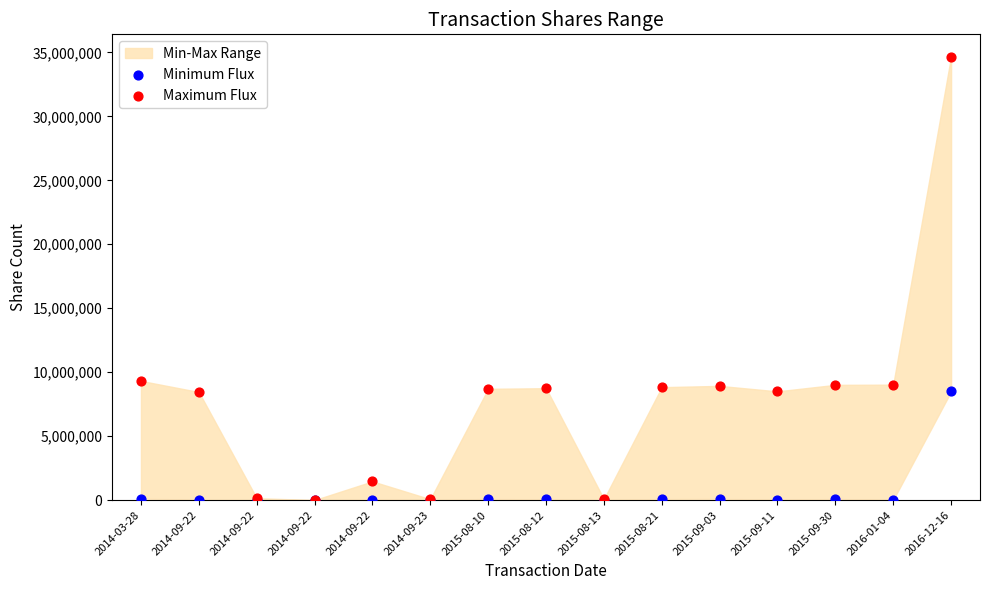

Which series contains the lowest Y value?

Minimum Flux